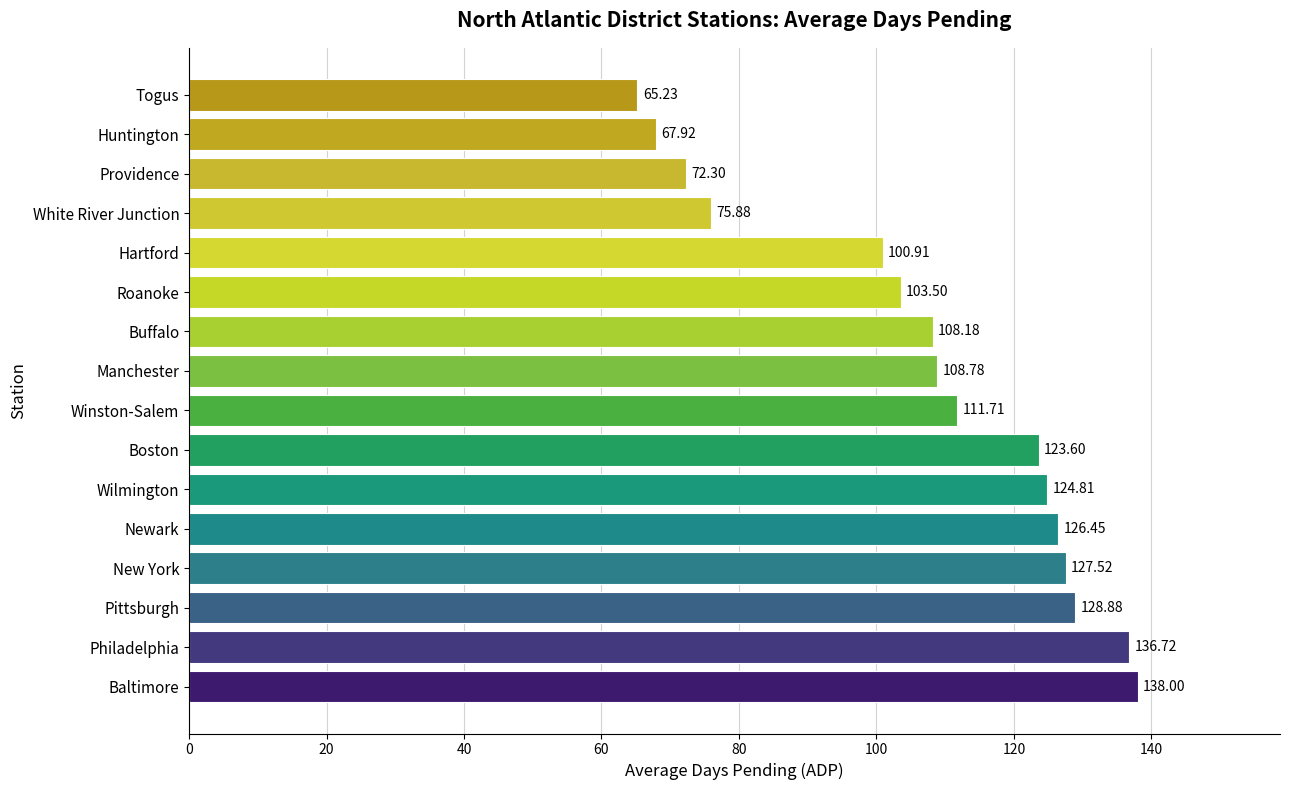

How many data points are less than 111?

8